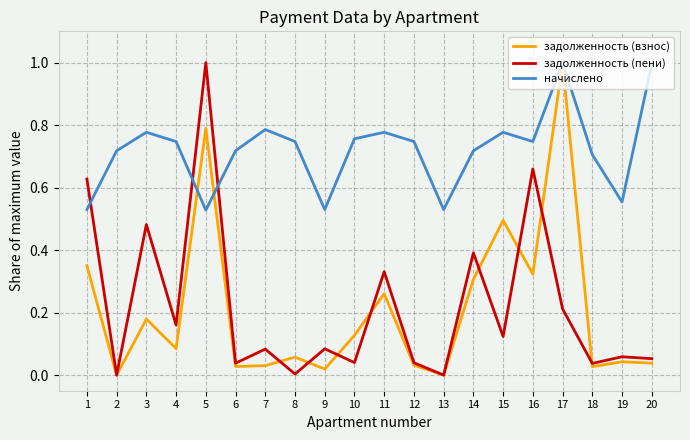

Rank the series at 20 from lowest to highest value.

задолженность (взнос), задолженность (пени), начислено